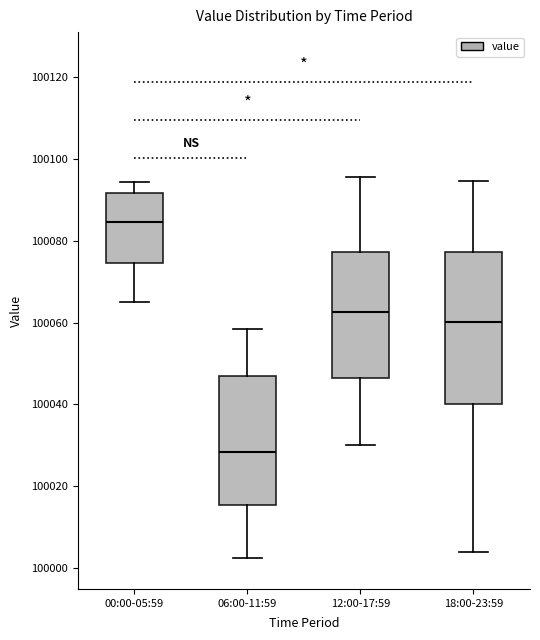

Comparing the boxes themselves (not the whiskers), which one is the tallest?

18:00-23:59